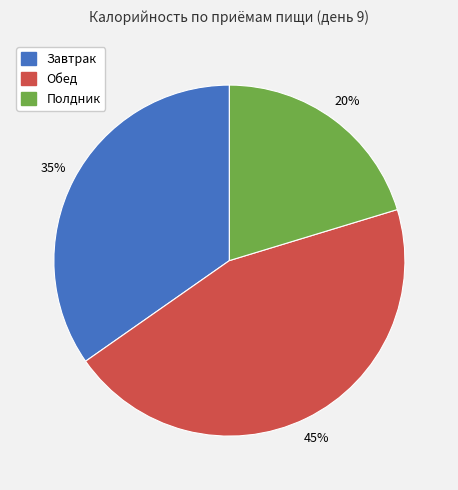

How many segments does this pie chart have?

3